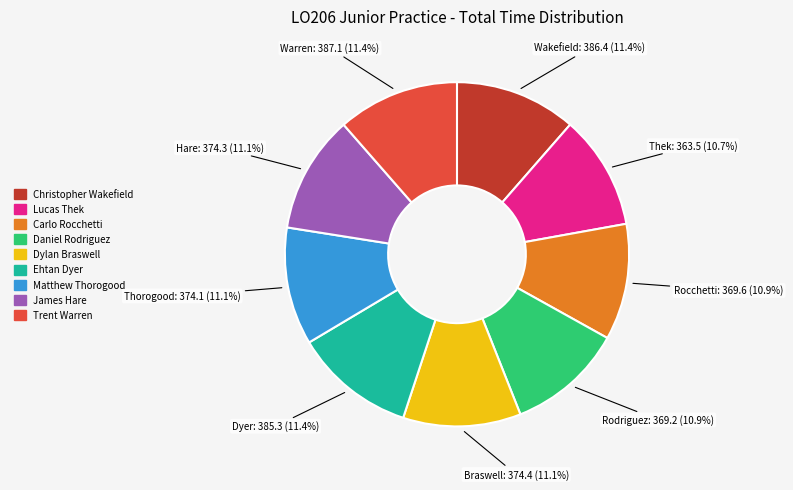

Does Dylan Braswell account for over 50% of the chart?

No